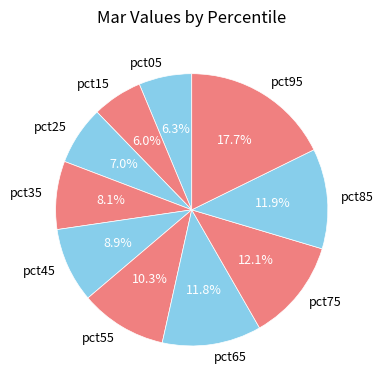

True or false: pct75 accounts for 18% of the total.

False